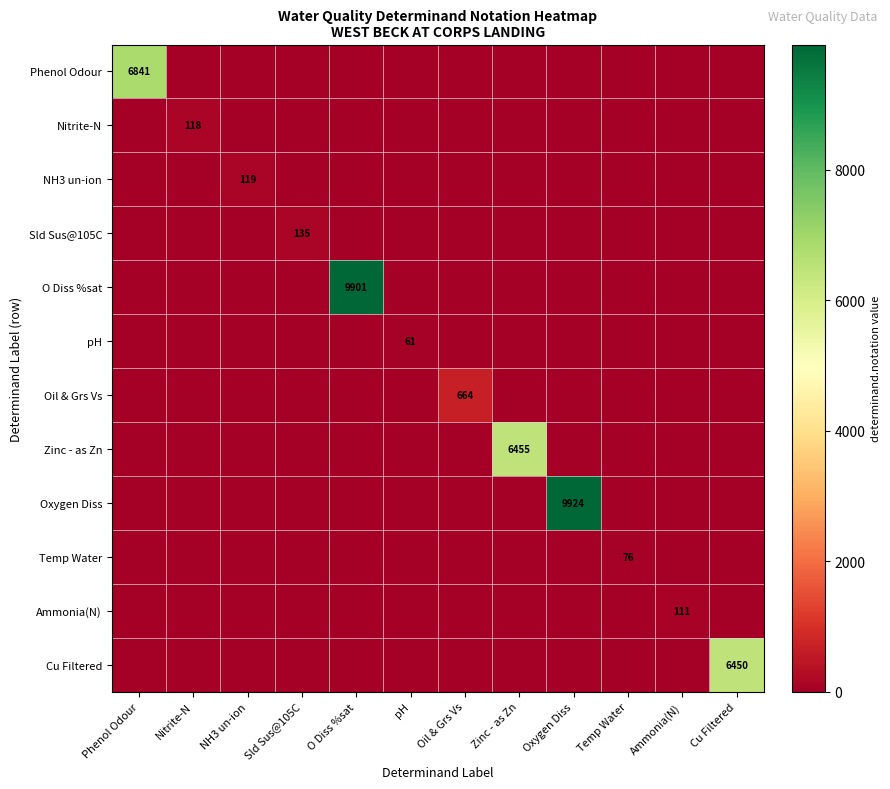

At which label is Temp Water closest to 38?

Phenol Odour